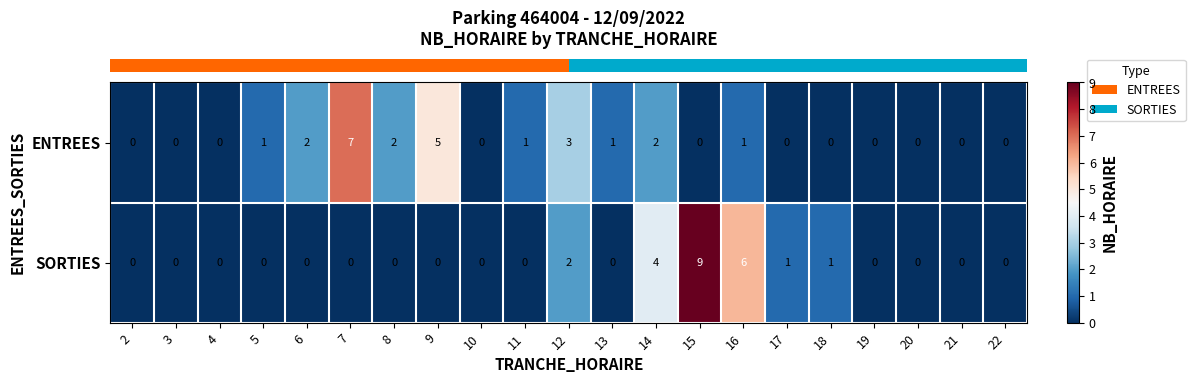

List the series in order of their peak value, highest first.

SORTIES, ENTREES